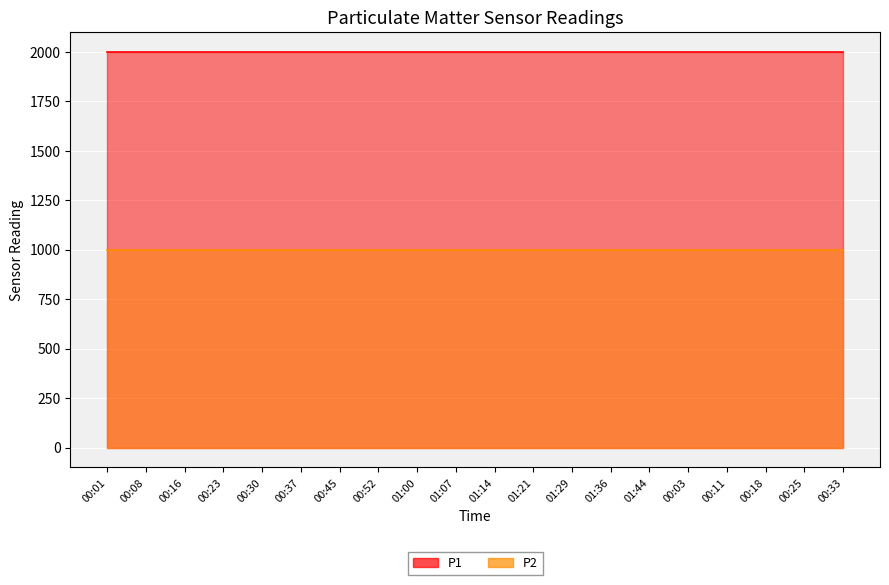

Is it true that P1 equals 1999.9 at 00:11?

True